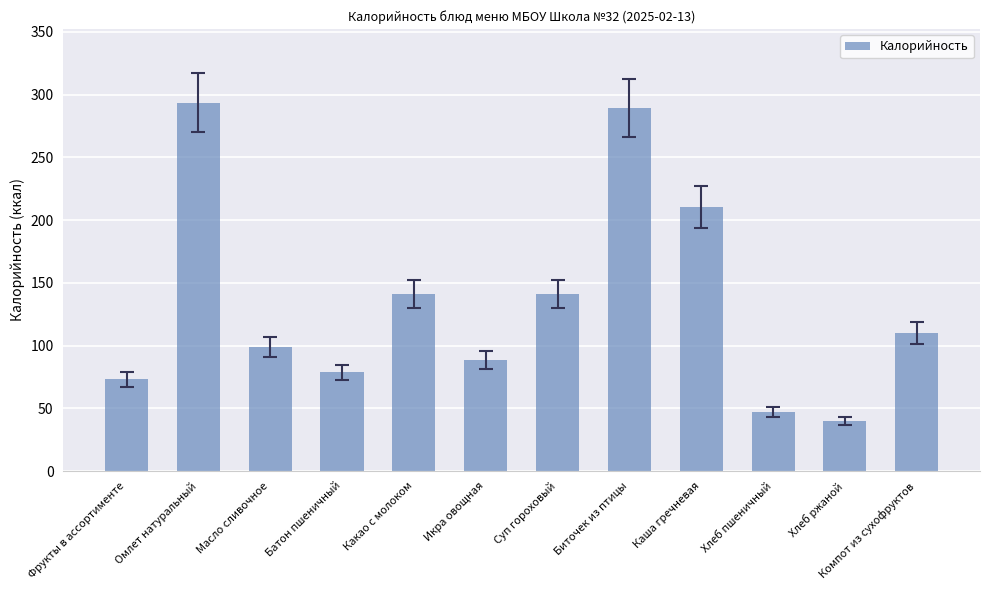

What is the difference between the maximum and minimum values?

254.0